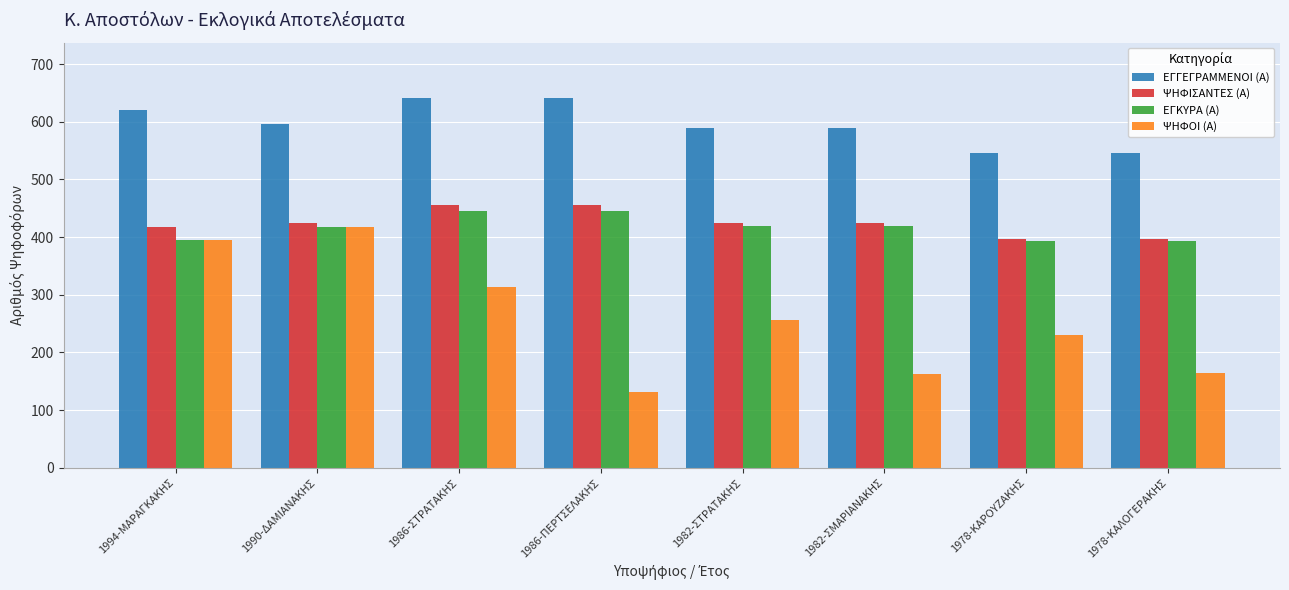

Is the value of ΕΓΓΕΓΡΑΜΜΕΝΟΙ (Α) at 1990-ΔΑΜΙΑΝΑΚΗΣ greater than the value of ΨΗΦΙΣΑΝΤΕΣ (Α) at 1978-ΚΑΛΟΓΕΡΑΚΗΣ?

Yes